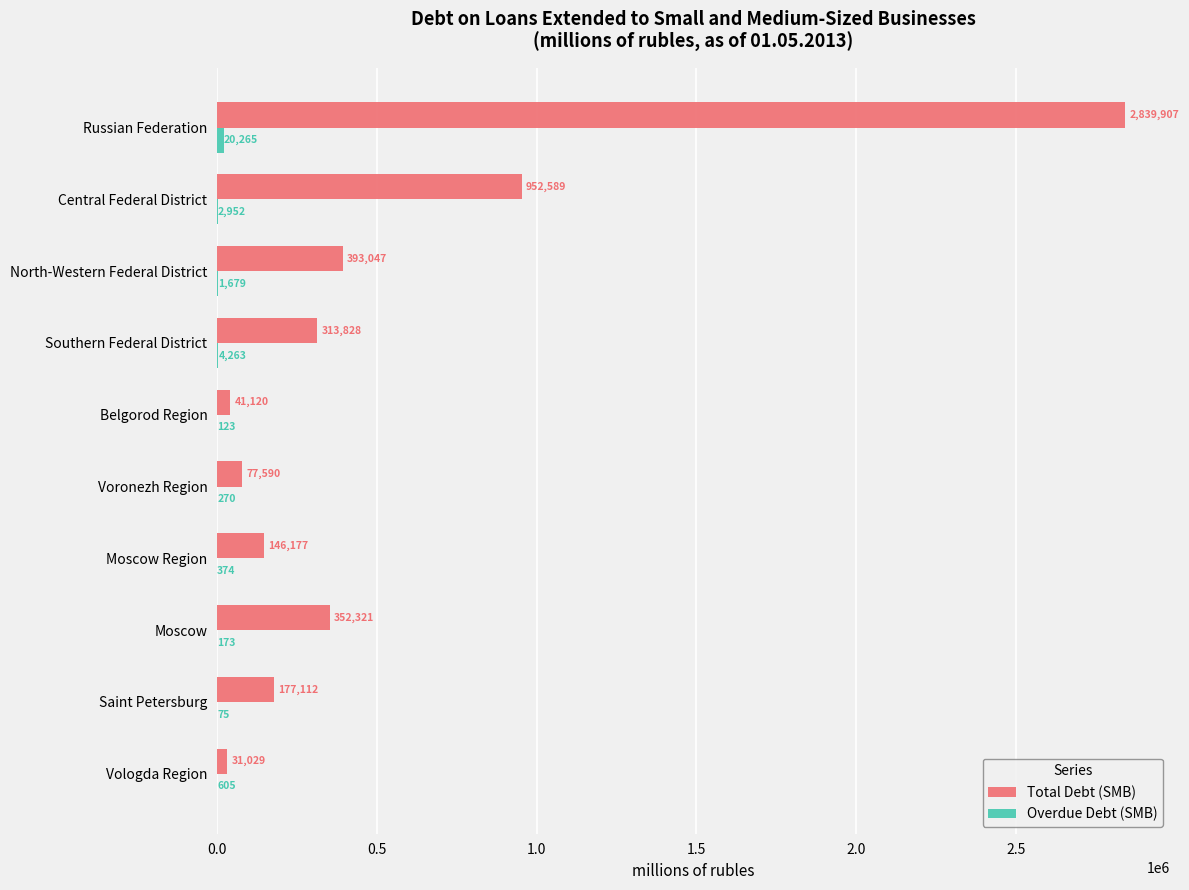

How many categories are shown in the chart?

10